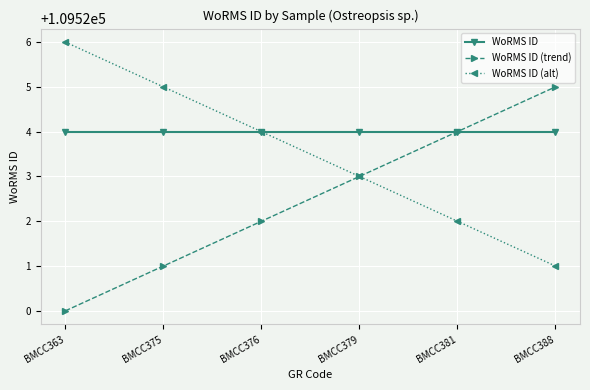

Rank the series by their average value, from highest to lowest.

WoRMS ID, WoRMS ID (alt), WoRMS ID (trend)